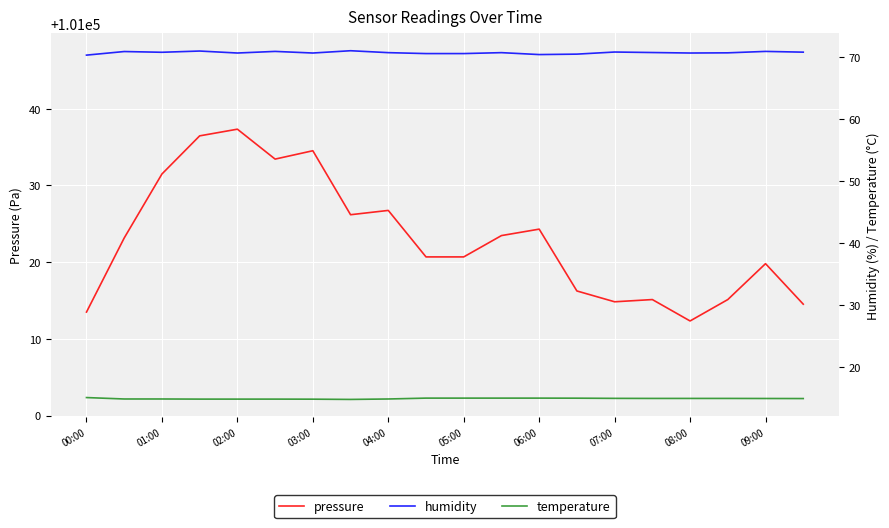

Which series has the widest spread of values?

pressure